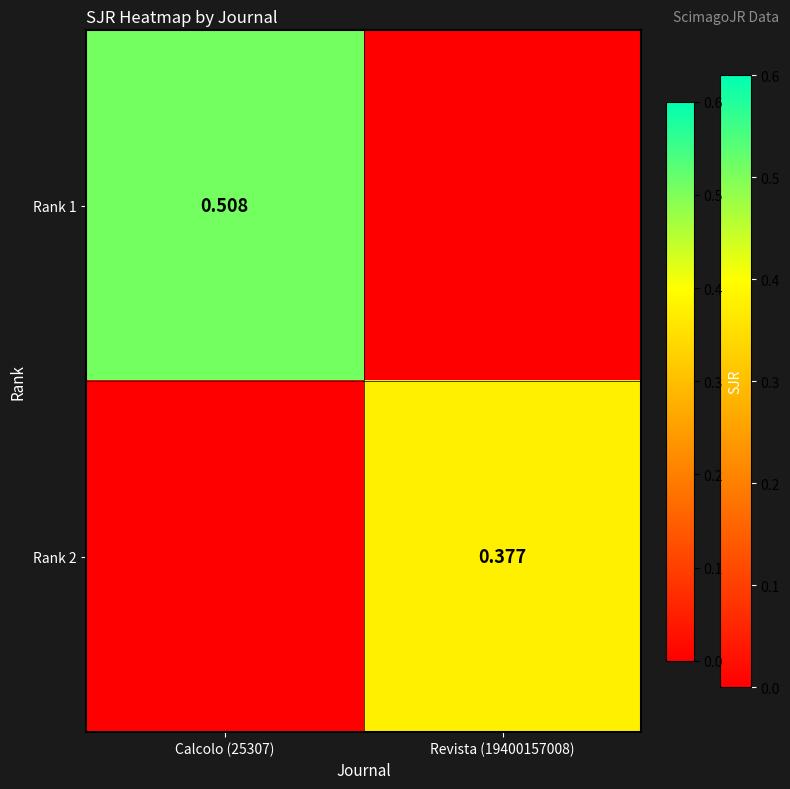

Which series changed the most between Calcolo (25307) and Revista (19400157008)?

Rank 1